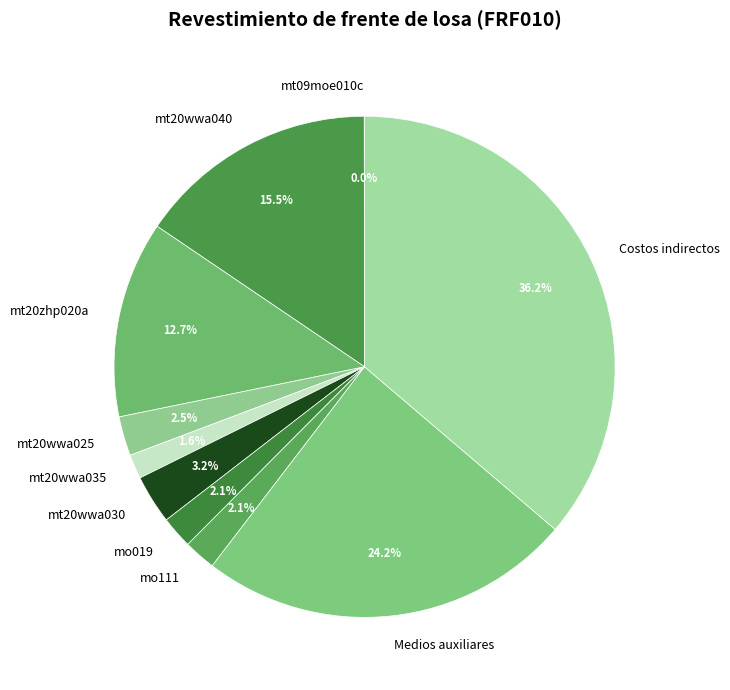

To the nearest percent, what is the average slice percentage?

10%